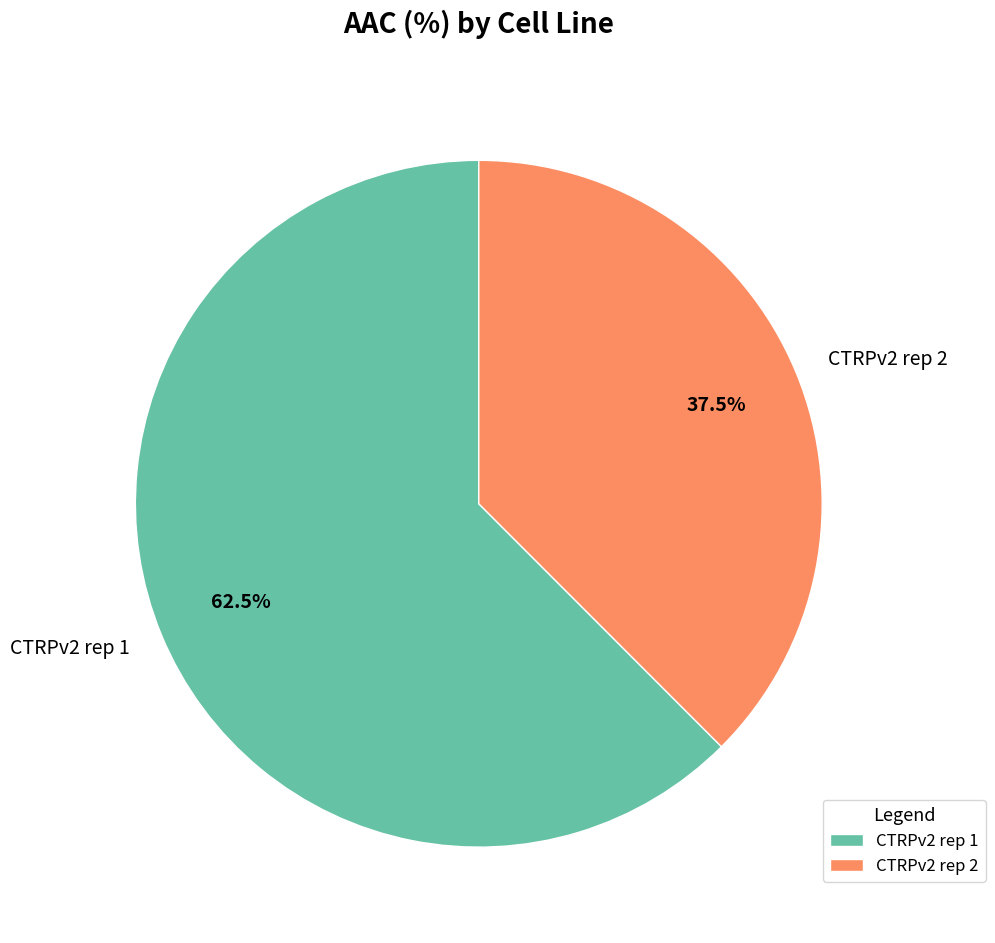

Between CTRPv2 rep 2 and CTRPv2 rep 1, which is larger?

CTRPv2 rep 1